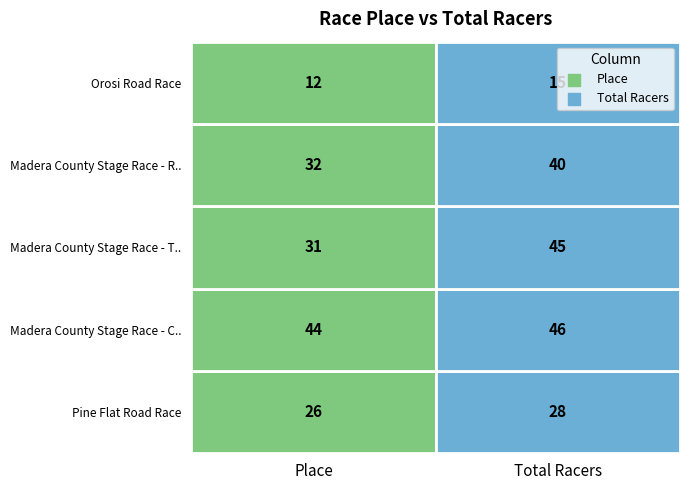

At how many categories does at least one series exceed 24?

2